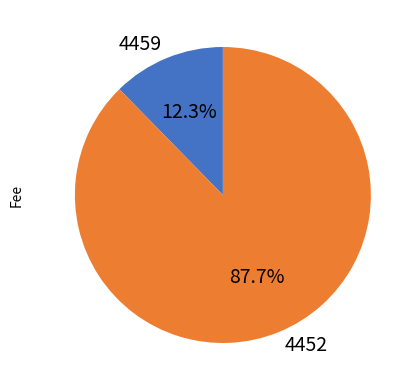

To the nearest percent, what is the average slice percentage?

50%